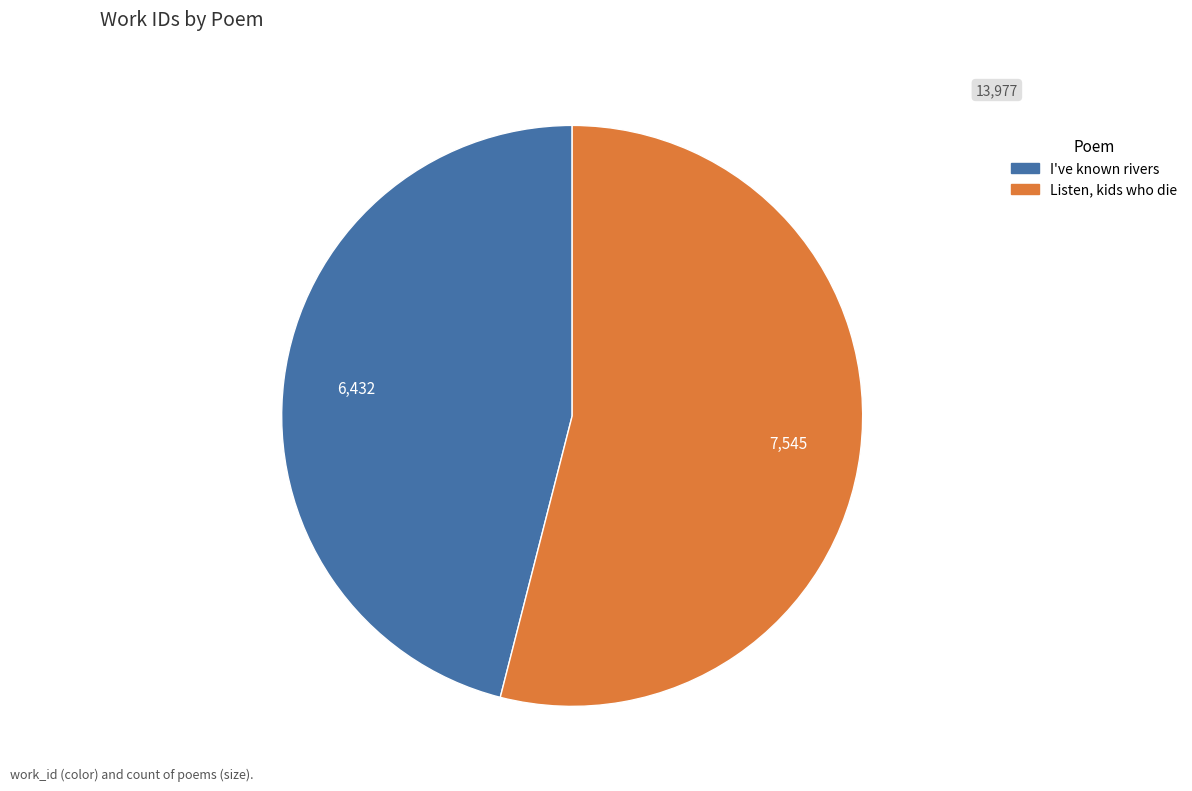

Which category has the smallest portion of the pie?

I've known rivers